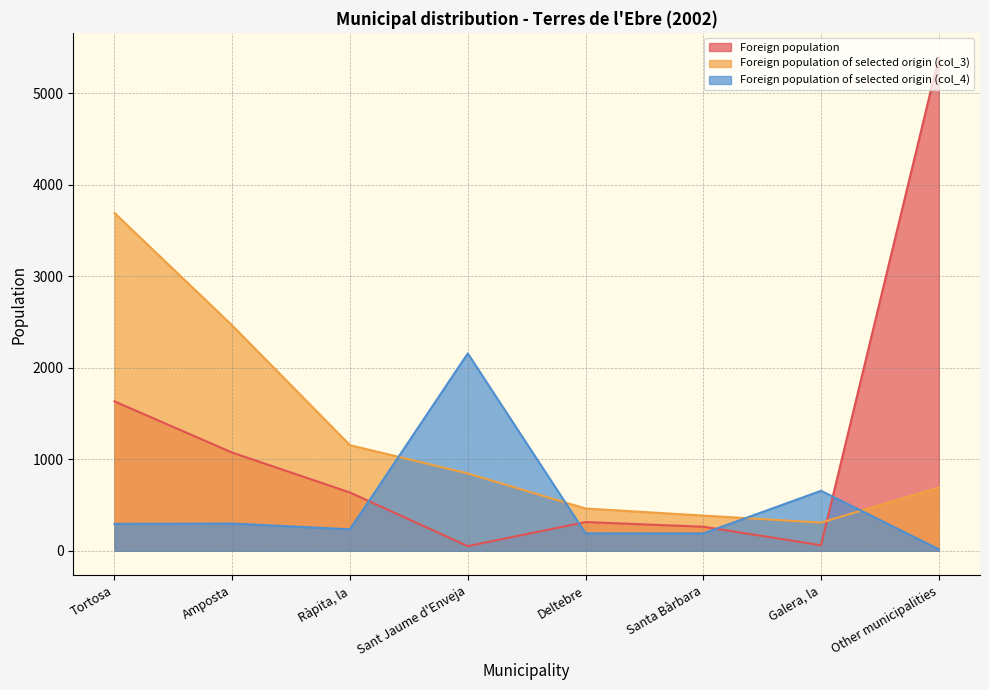

How many lines are shown in the chart?

3